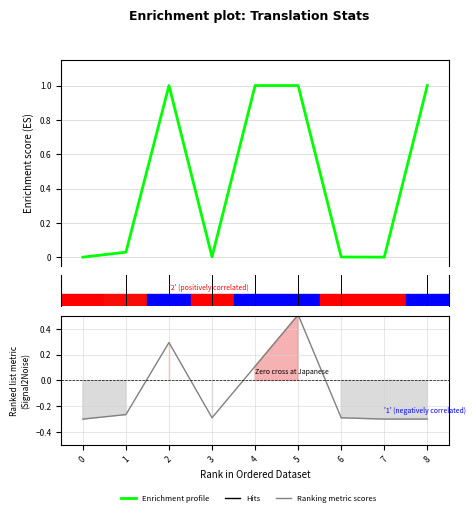

What is the difference between the maximum and second lowest values in the Ranking metric scores series?

0.8